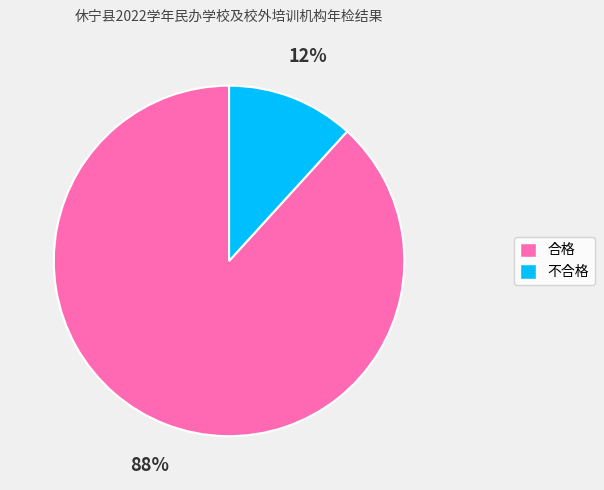

True or false: 合格 accounts for 99% of the total.

False